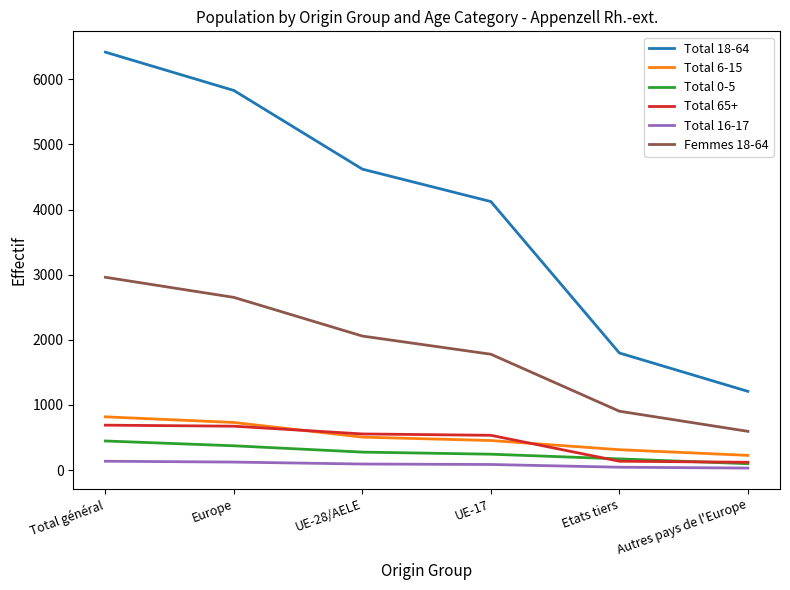

List the labels in order of Total 18-64 value, smallest first.

Autres pays de l'Europe, Etats tiers, UE-17, UE-28/AELE, Europe, Total général